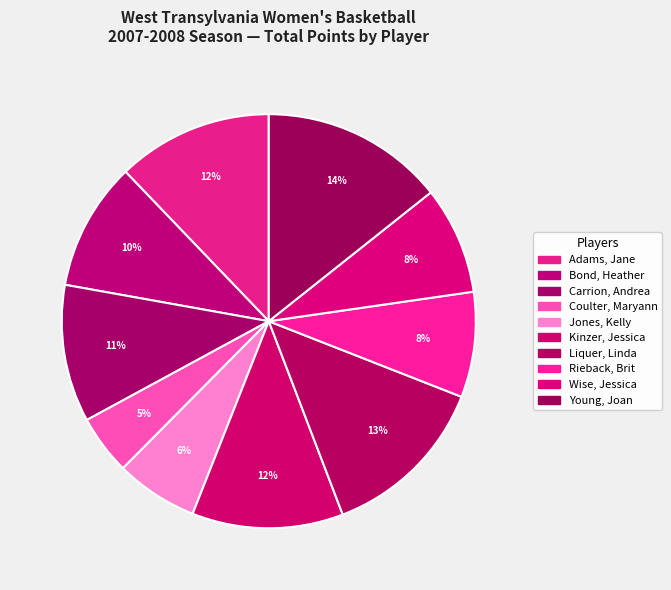

What is the smallest slice in the pie chart?

Coulter, Maryann